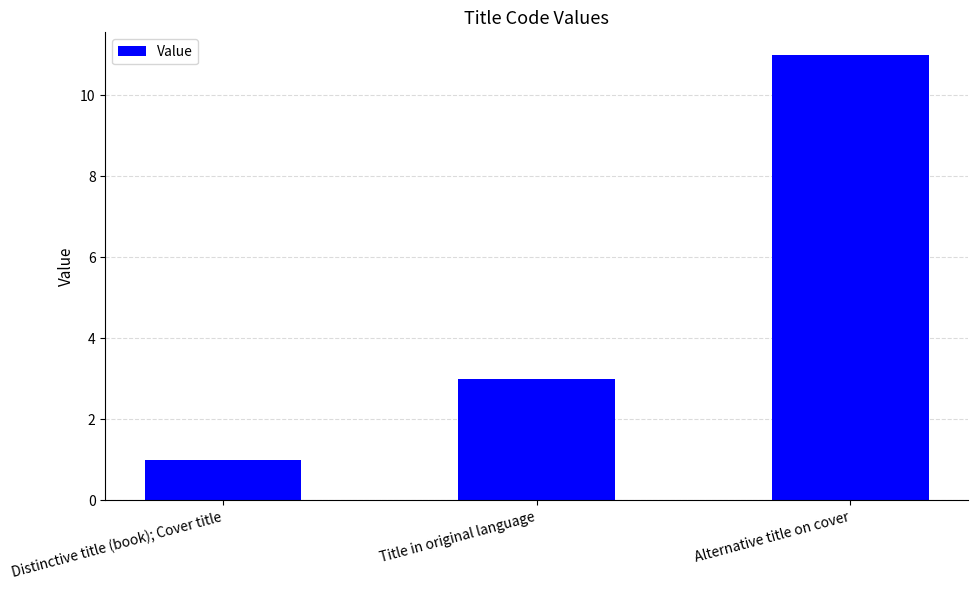

What is the minimum value shown in the chart?

1